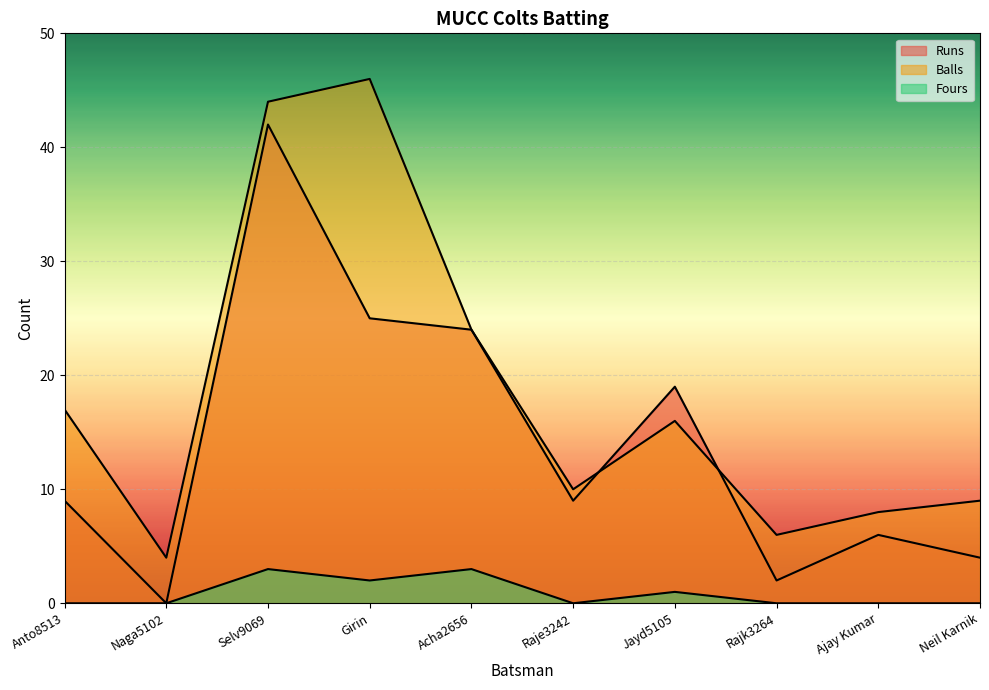

How many lines are shown in the chart?

3